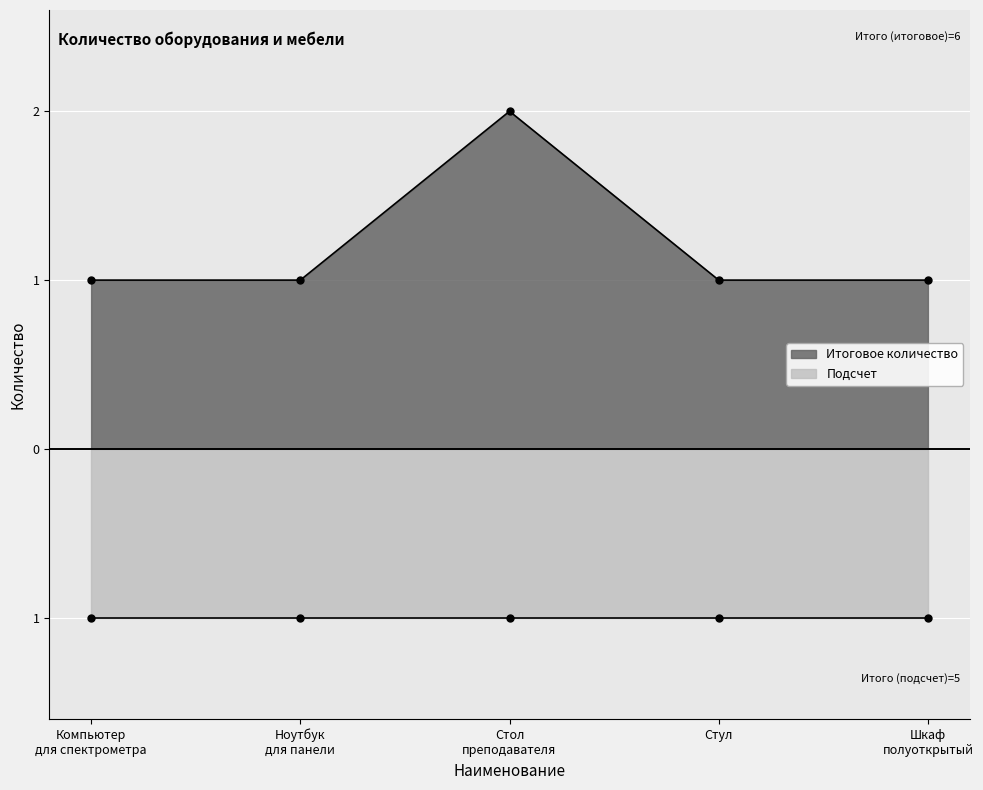

The chart shows a value of 1 at Ноутбук для панели. True or false?

True